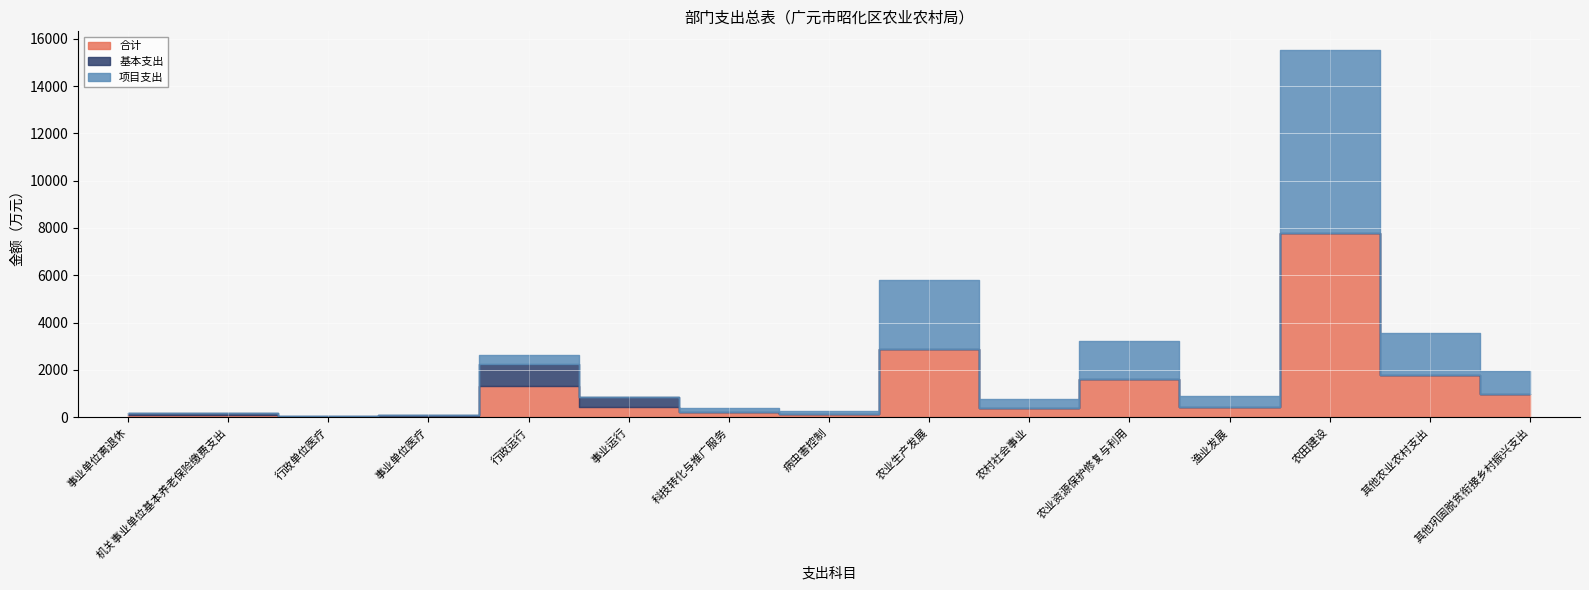

What are all the series names shown in the legend?

合计, 基本支出, 项目支出